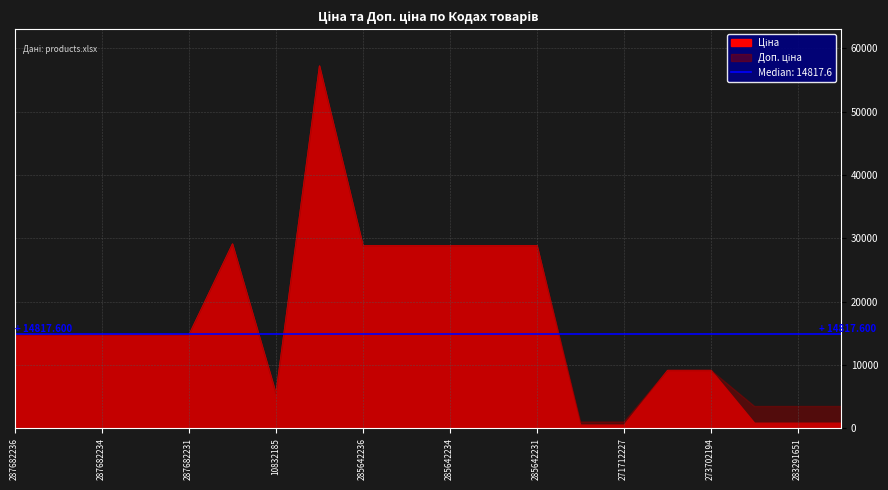

At which label is Ціна closest to 28918?

285642236